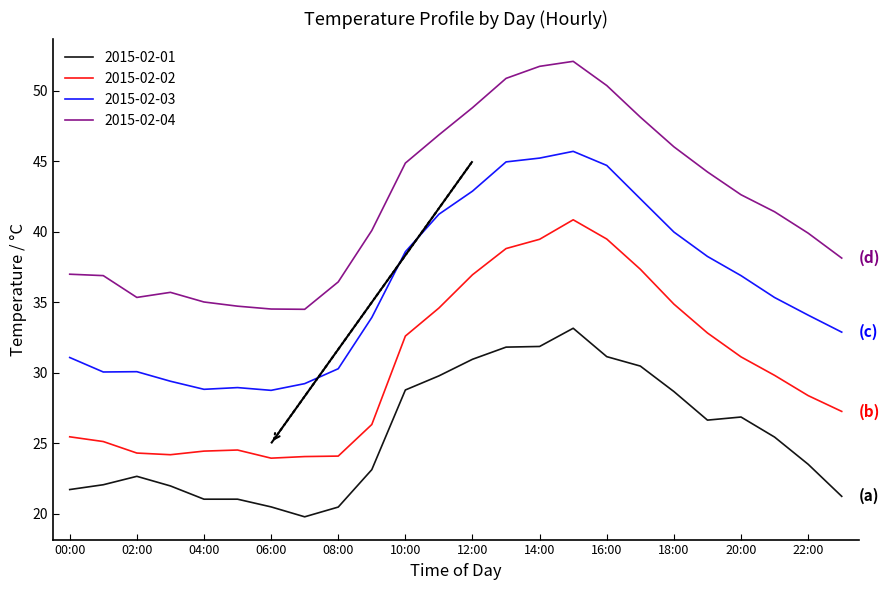

List the series in order of their overall mean, highest first.

2015-02-04, 2015-02-03, 2015-02-02, 2015-02-01